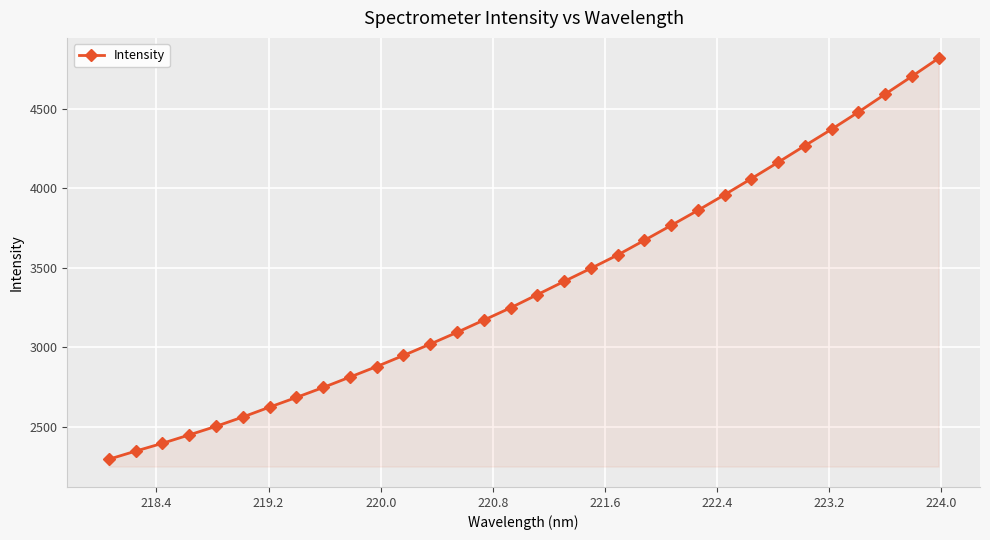

What is the maximum value shown in the chart?

4820.0